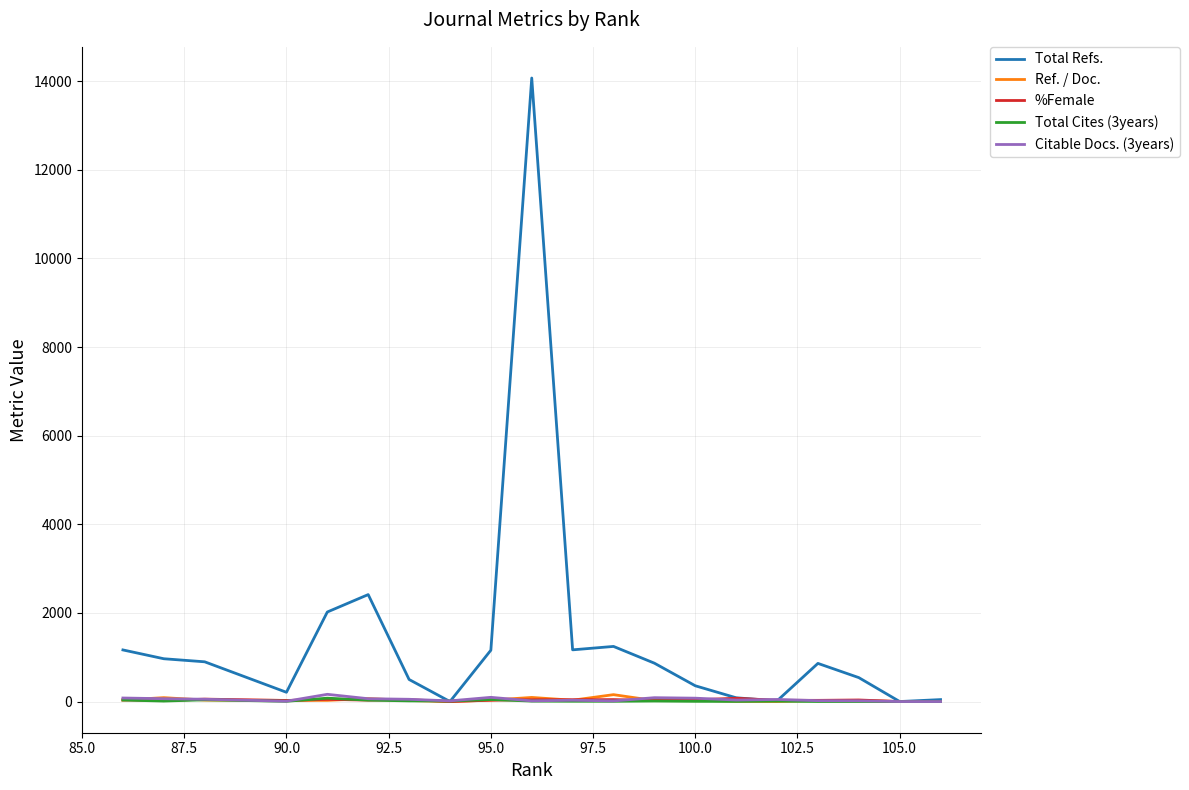

Where is the first local minimum for Ref. / Doc.?

95.0